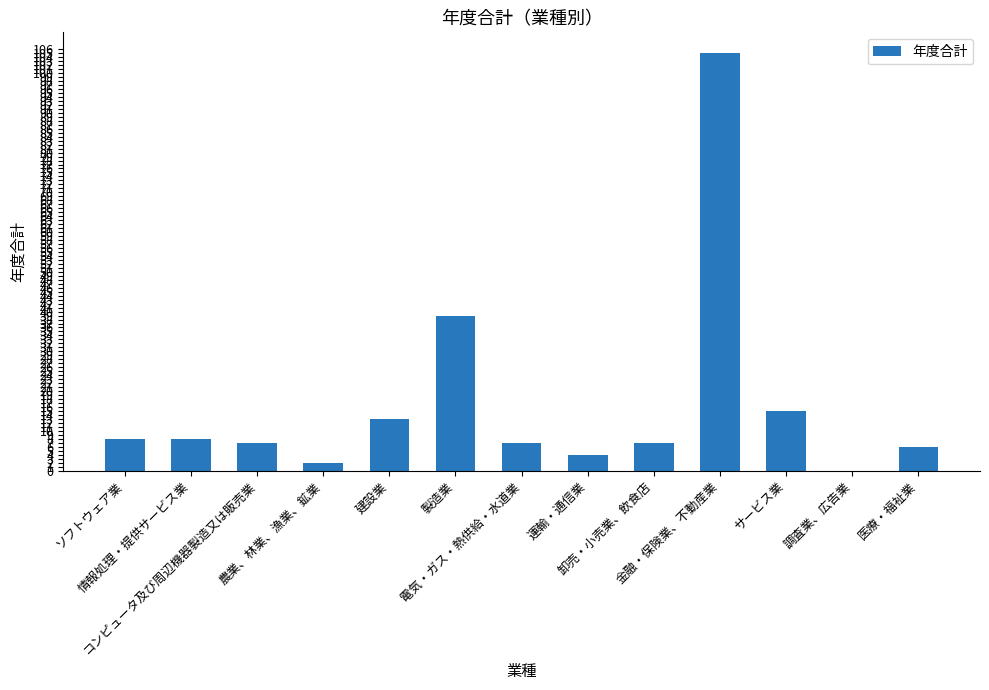

How many categories are shown in the chart?

13